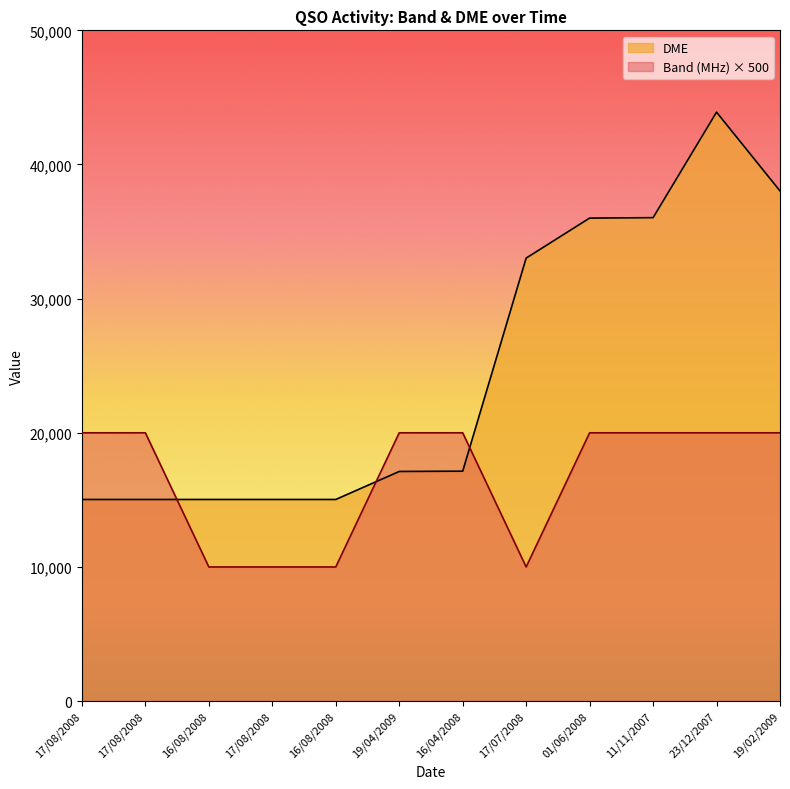

True or false: Band (MHz) and DME intersect in this chart.

True